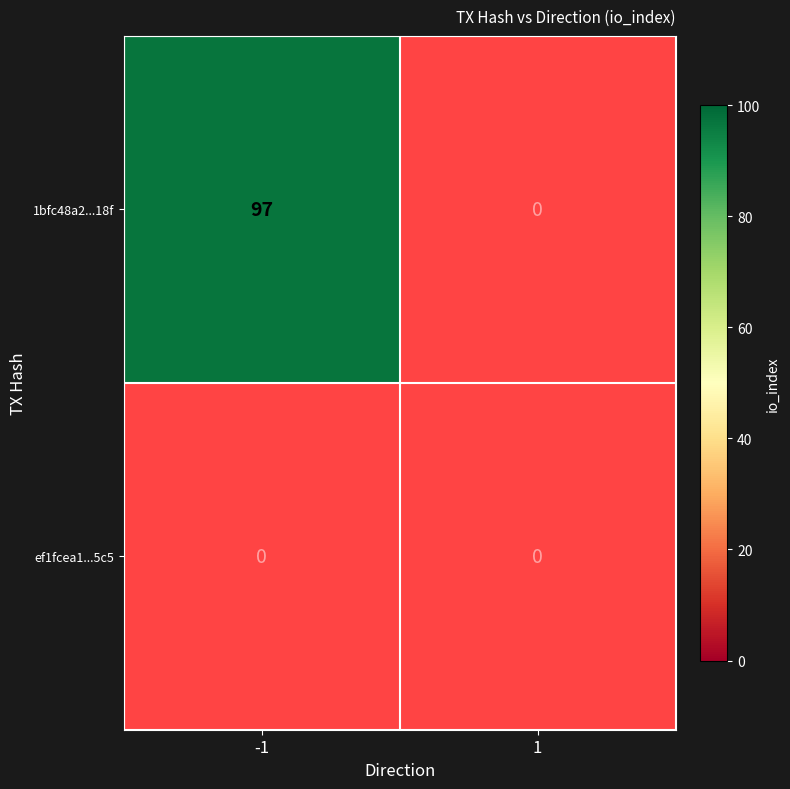

At which label is ef1fcea1e9b8327996a39985b5be87706c615c5 closest to 0?

-1